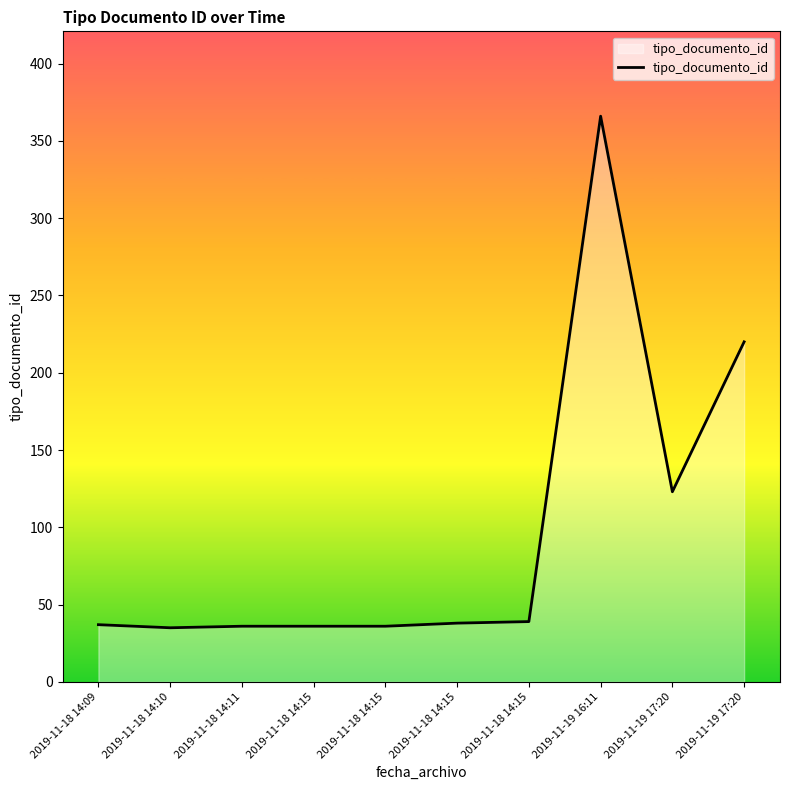

Between 2019-11-19 16:11 and 2019-11-18 14:11, which is larger?

2019-11-19 16:11